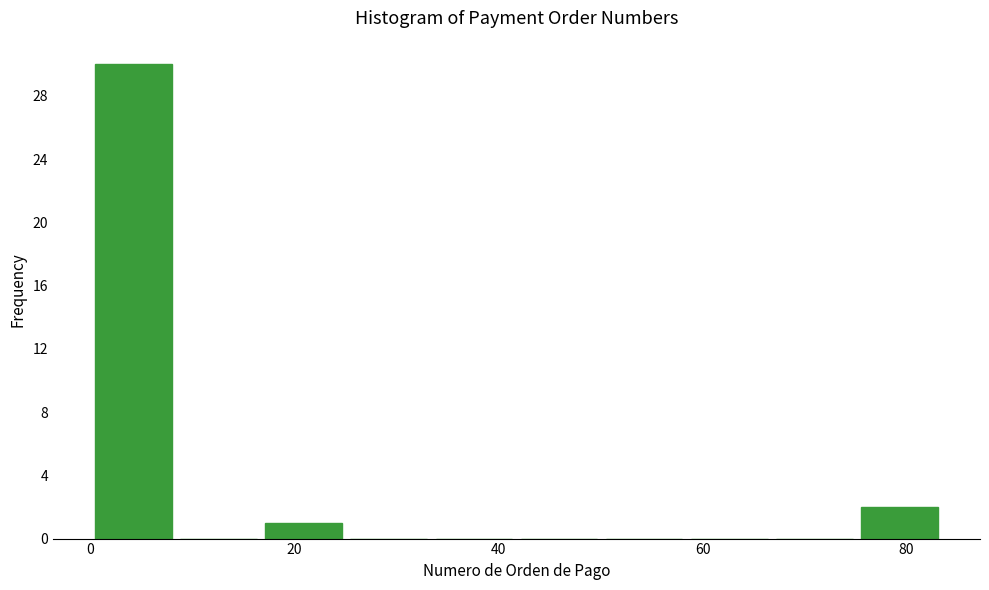

What is the height of the bar covering 0 to 8 on the x-axis? Neither the bar edges nor the heights are printed on the chart, so give them approximately, as read against the axes.

30